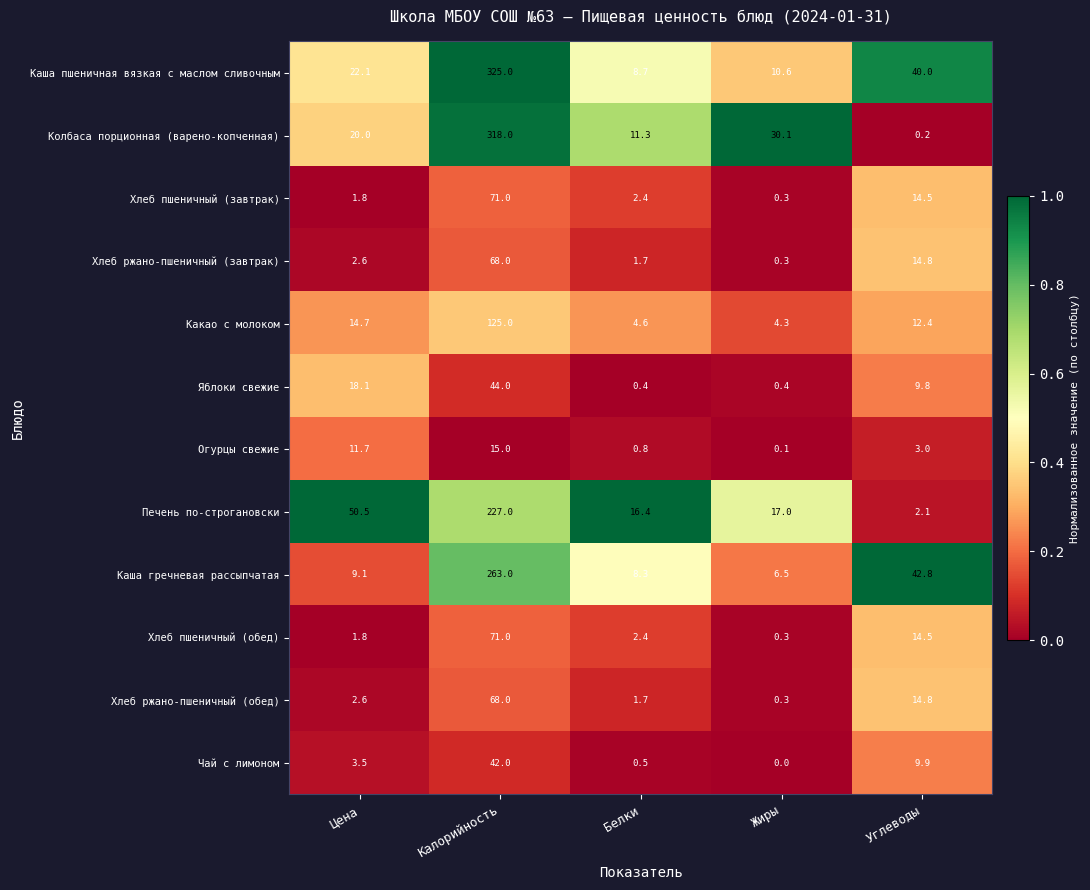

Between Цена and Углеводы, which series saw the biggest shift?

Печень по-строгановски